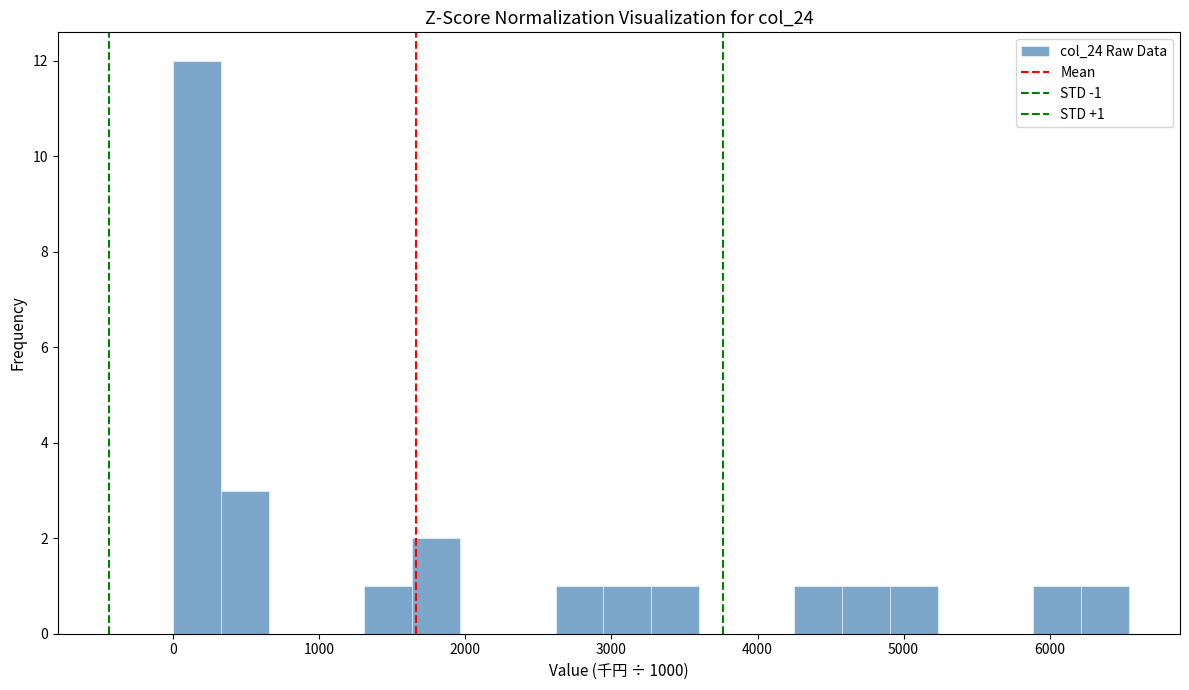

Around what value on the x-axis is the tallest bar? Give the approximate position of its centre, as read against the axis.

200